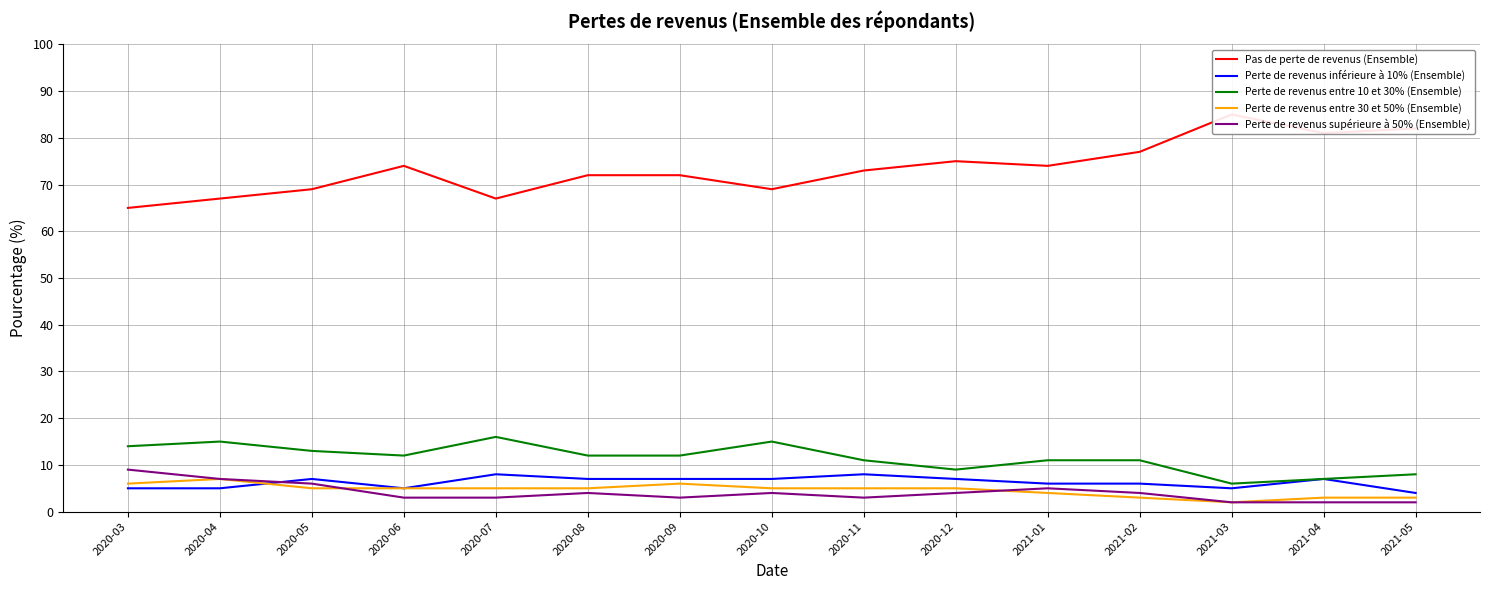

What is the average value of the Perte de revenus entre 10 et 30% (Ensemble) series?

11